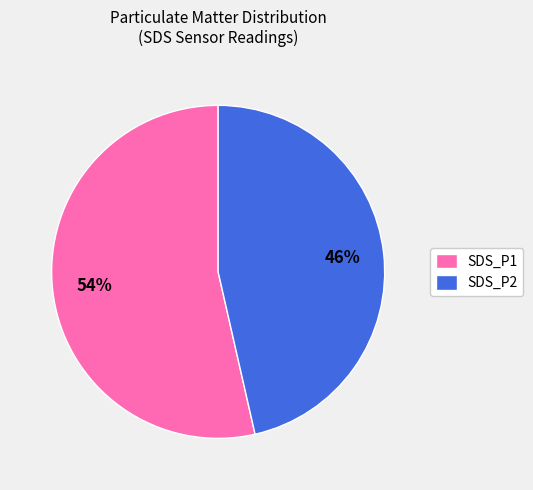

Combined, do SDS_P1 and SDS_P2 account for over 50%?

Yes